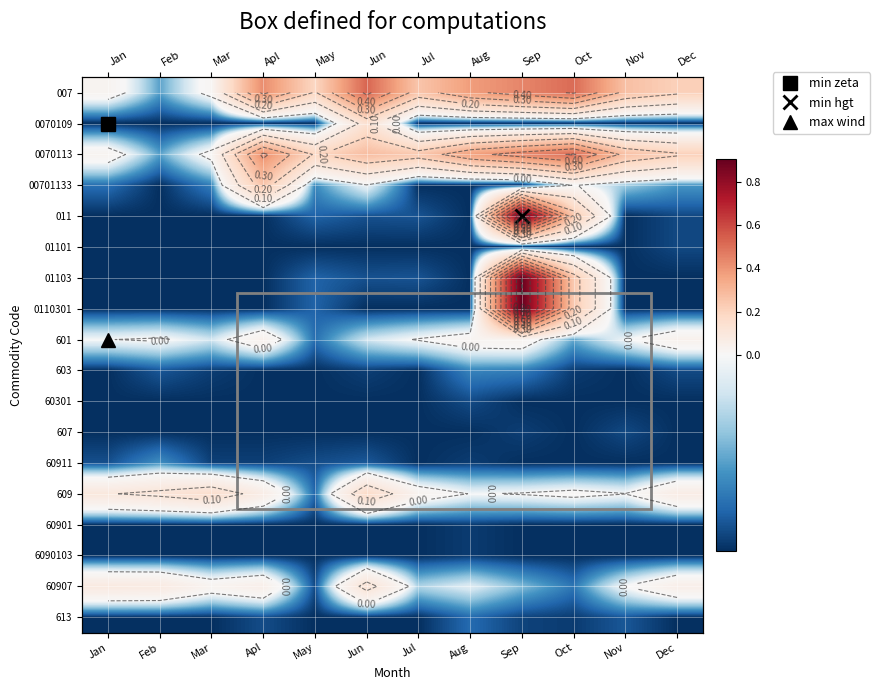

List the series in order of their peak value, highest first.

011, 01103, 0110301, 007, 0070113, 00701133, 609, 0070109, 60907, 601, 60911, 603, 613, 60301, 607, 01101, 60901, 6090103